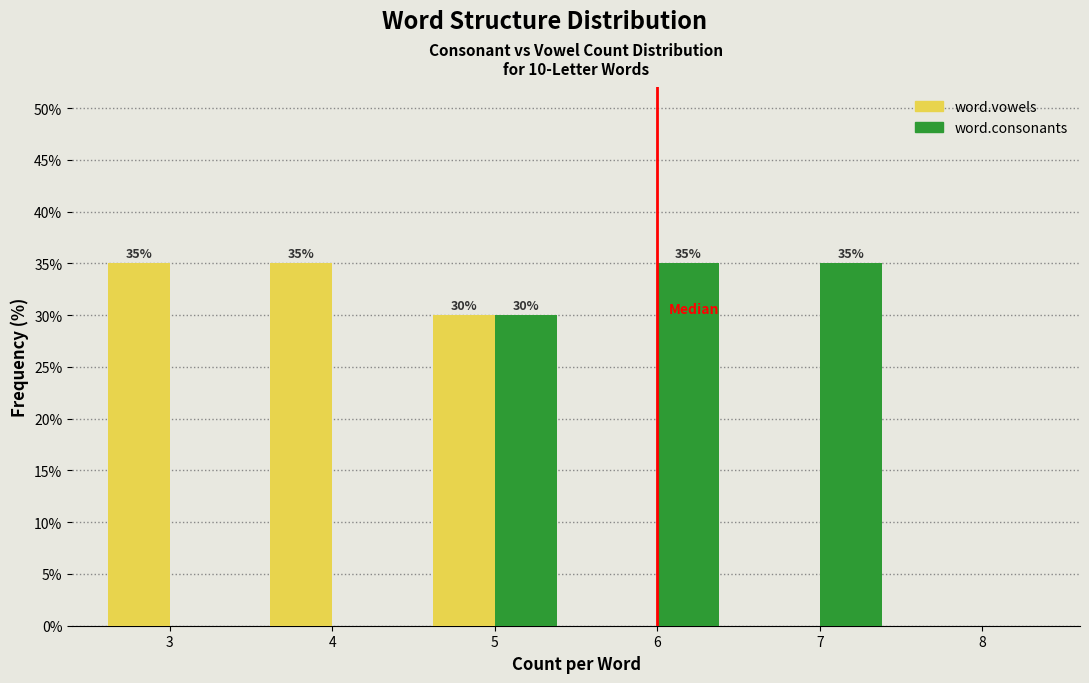

Reading left to right, list all the values displayed in this chart.

word.vowels: 3=35	4=35	5=30	6=0	7=0	8=0
word.consonants: 3=0	4=0	5=30	6=35	7=35	8=0